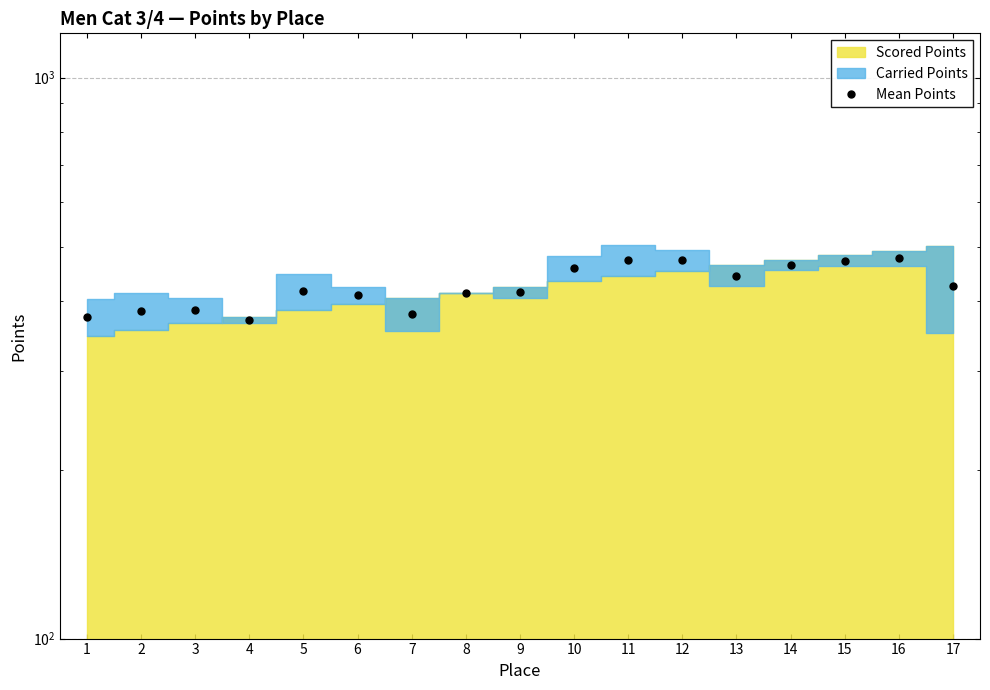

What is the greatest value displayed?

476.5